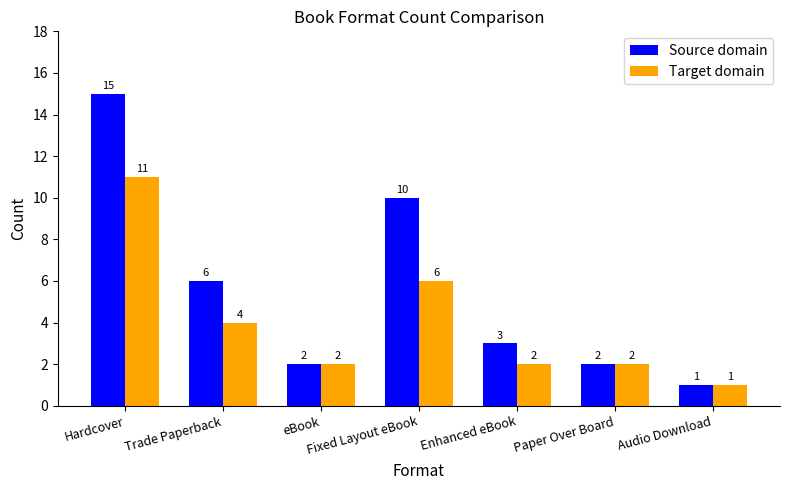

How many bars are there in total?

14